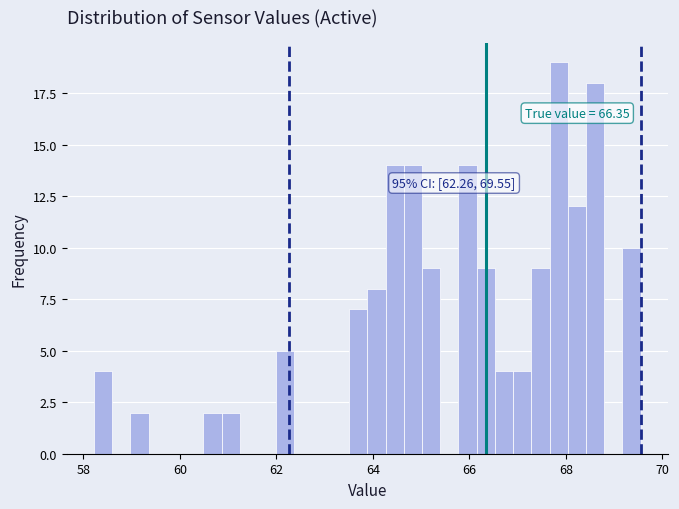

Read against the x-axis, roughly where is the centre of the tallest bar?

67.8